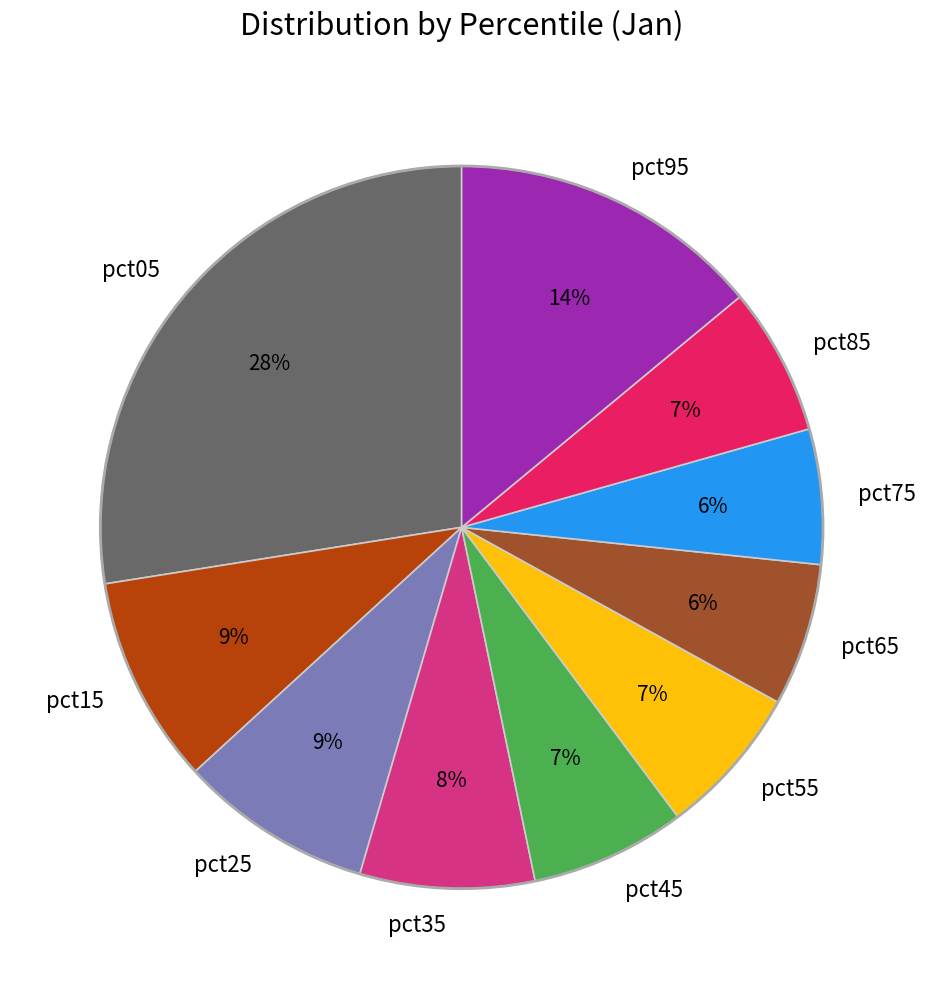

Count the number of slices in the pie.

10